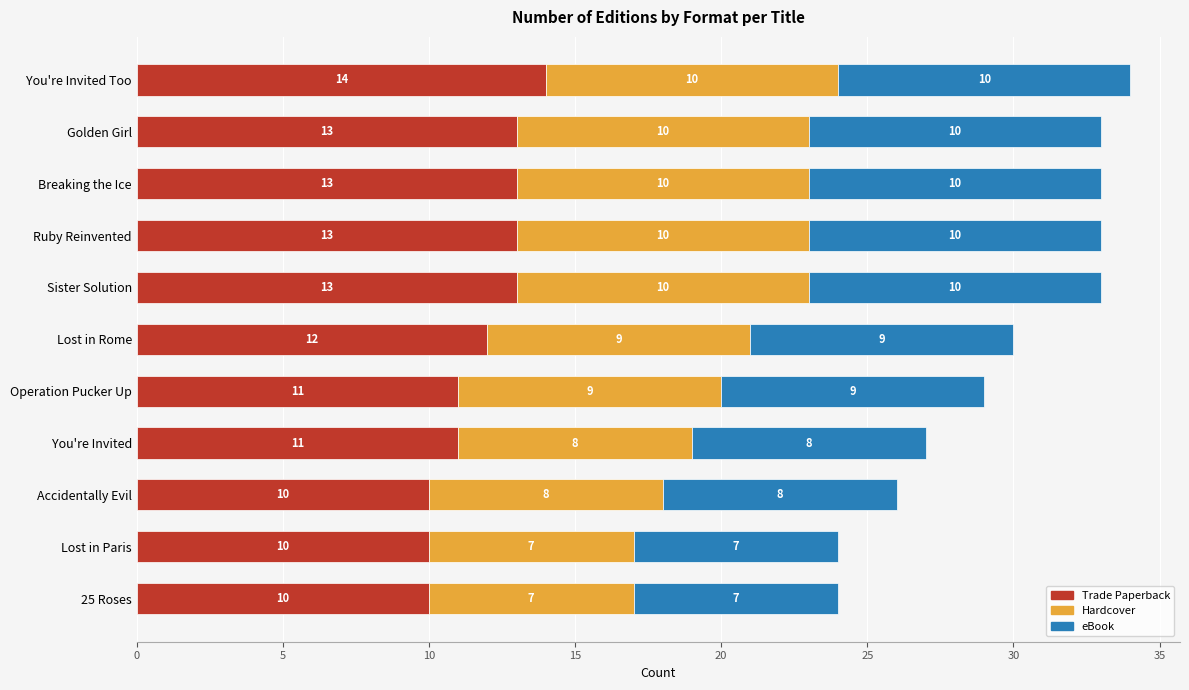

What is the total value across all series at Lost in Paris?

24